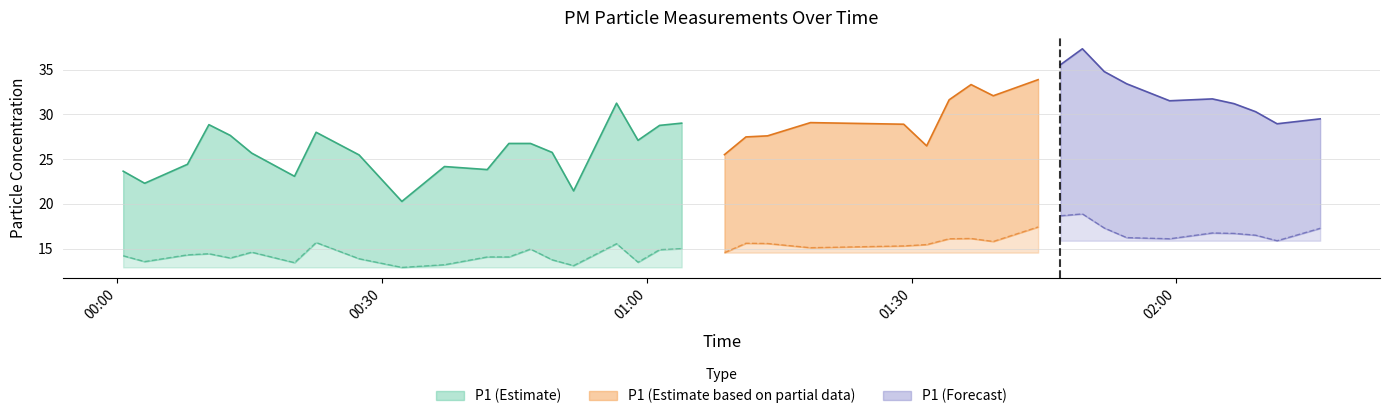

What is the total value across all series at 0?

37.8